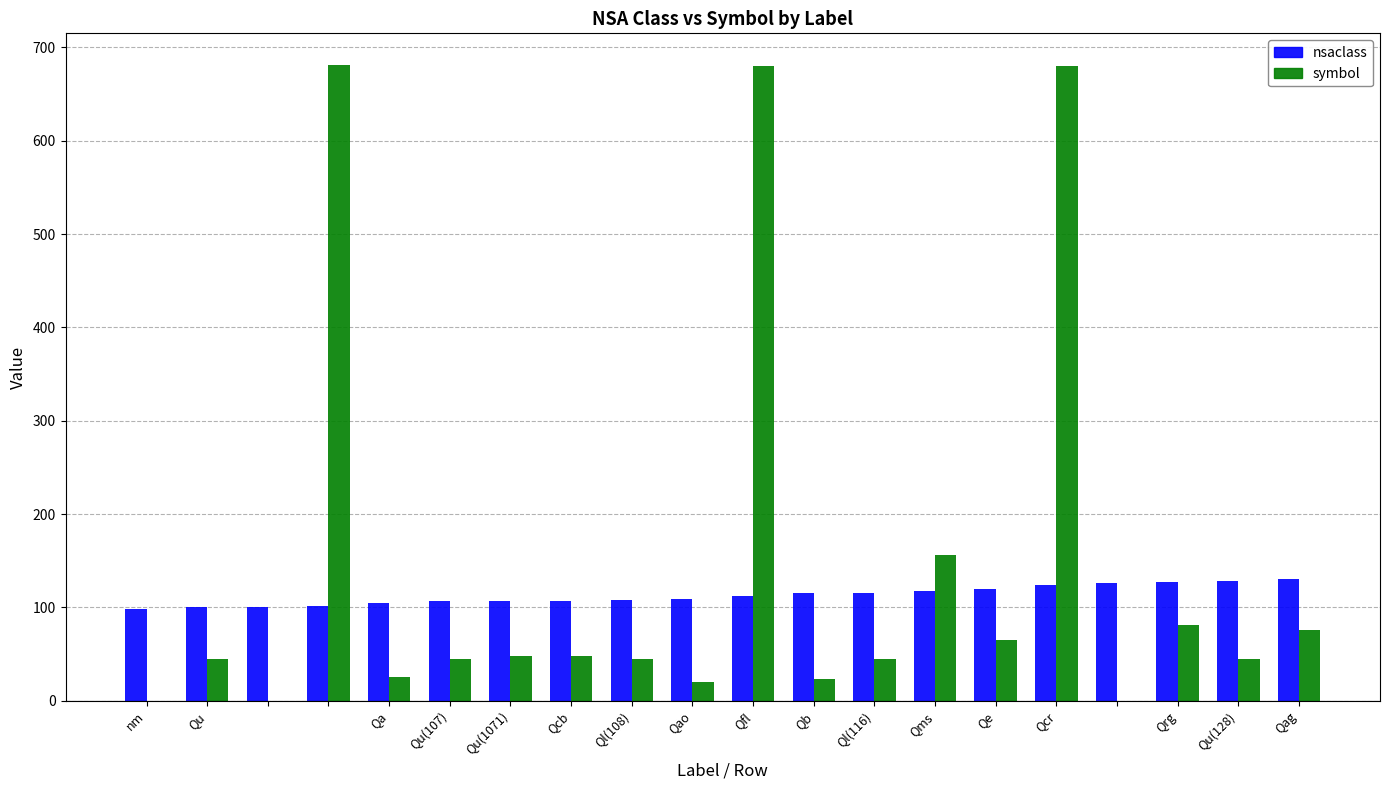

What is the greatest value displayed?

681